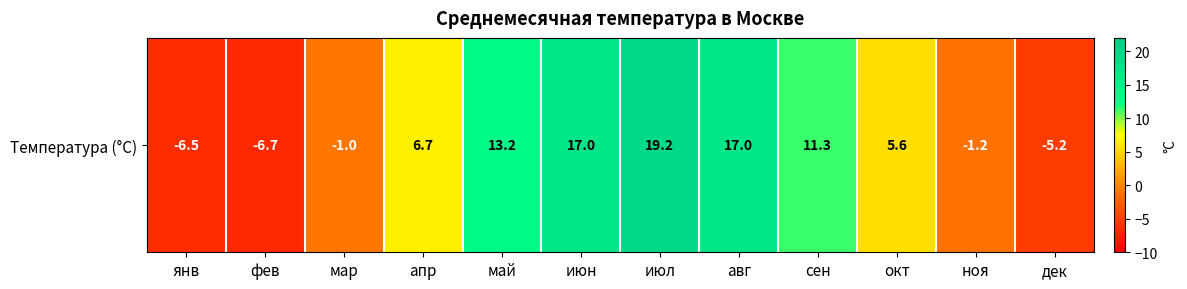

At which label does the data first exceed 6?

апр